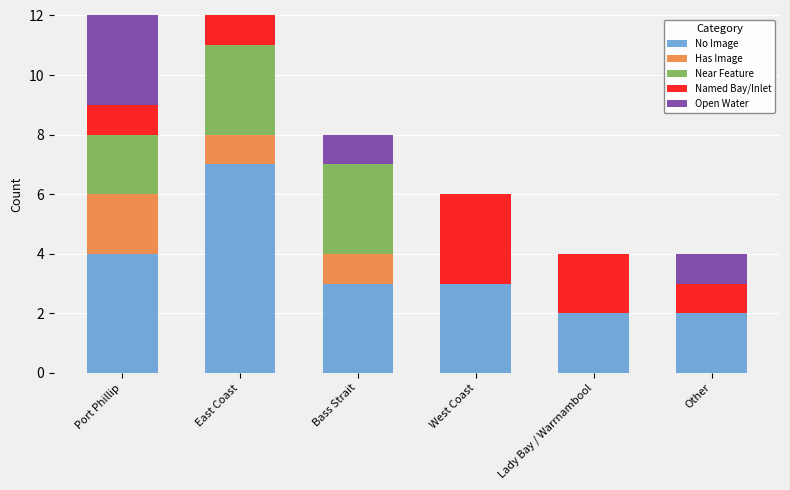

Is the value of Named Bay/Inlet at Port Phillip greater than the value of No Image at East Coast?

No